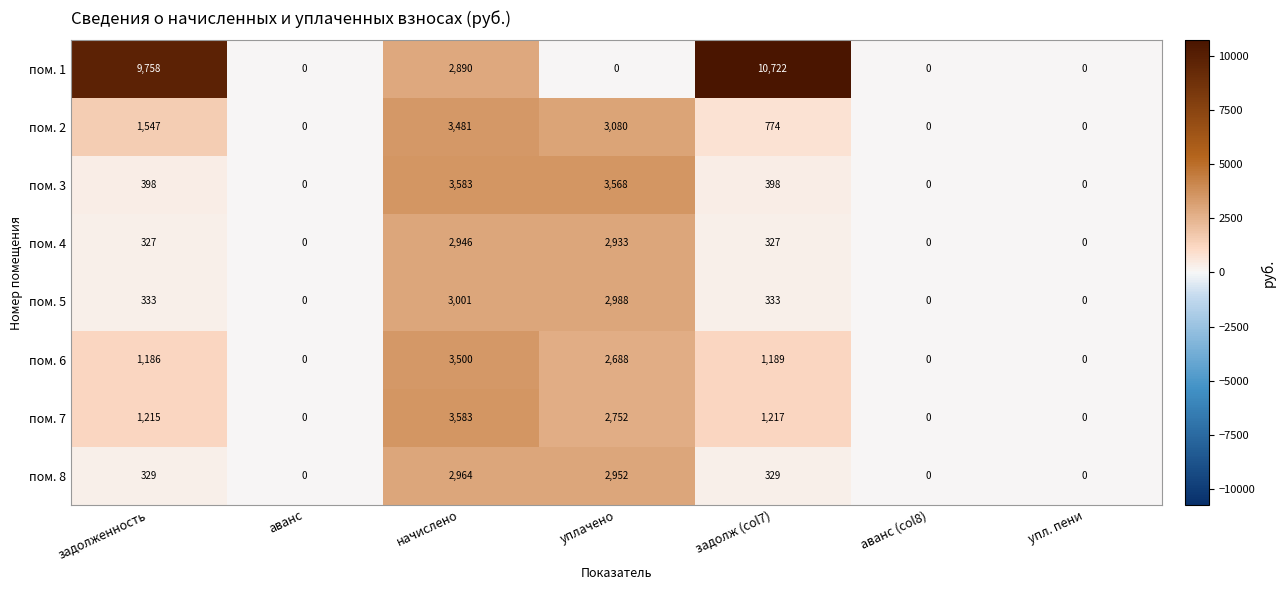

Which series has the largest range (max minus min)?

пом. 1